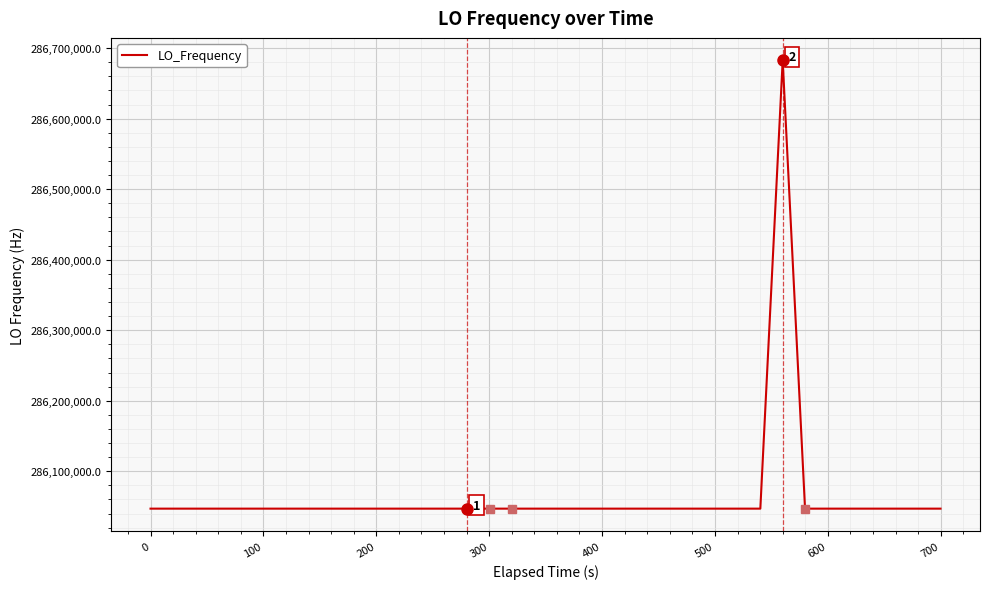

What is the smallest value displayed?

286046998.3